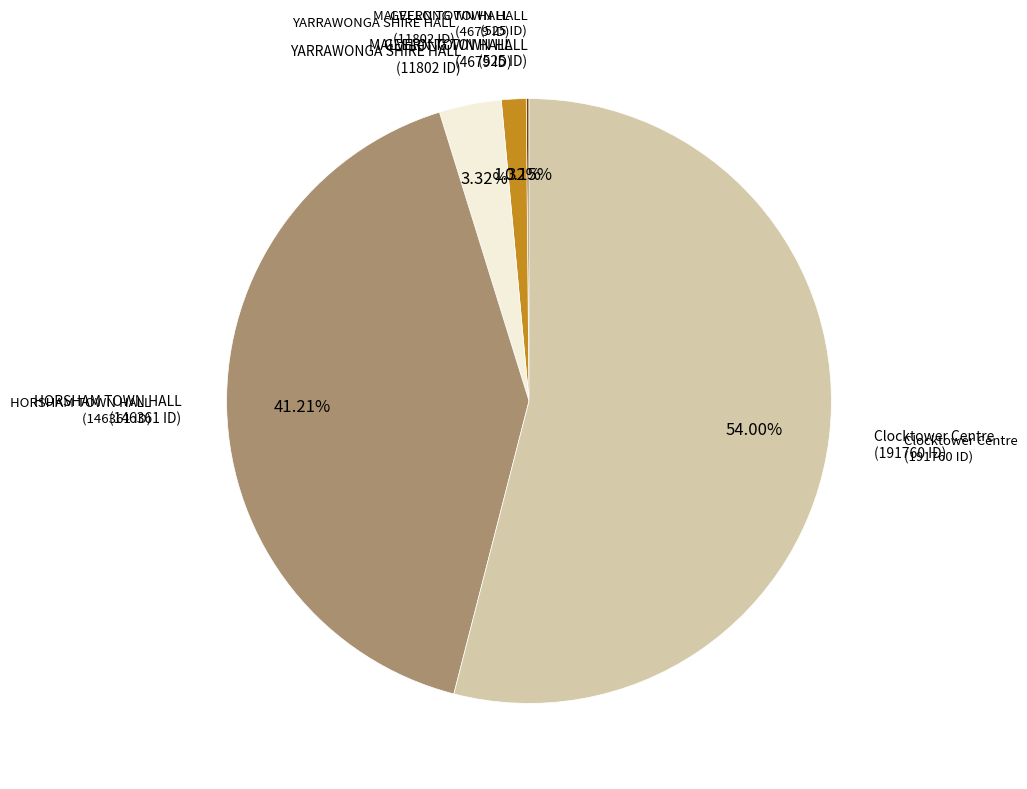

Is there a majority slice in this chart?

Yes